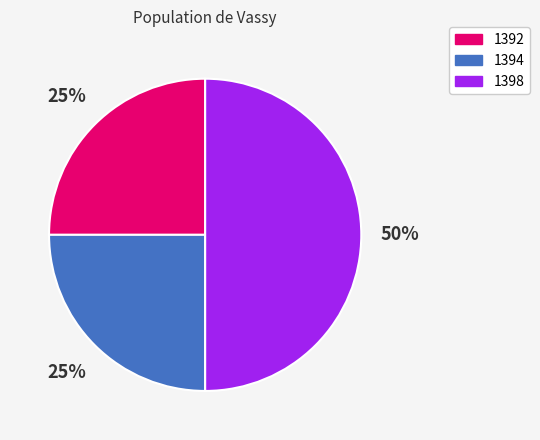

Count the number of slices in the pie.

3